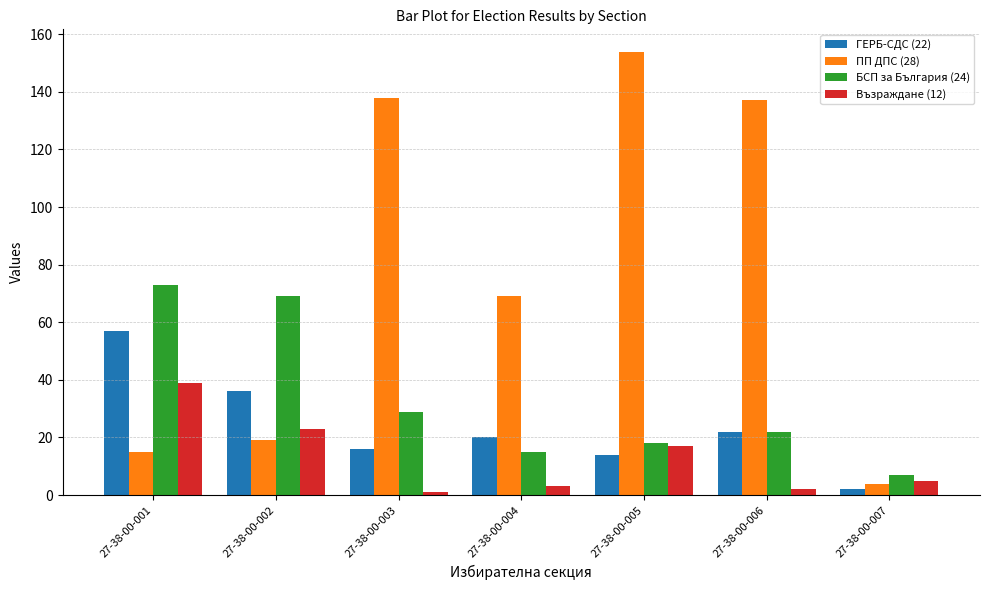

What is the lowest value of the БСП за България (24) series?

7